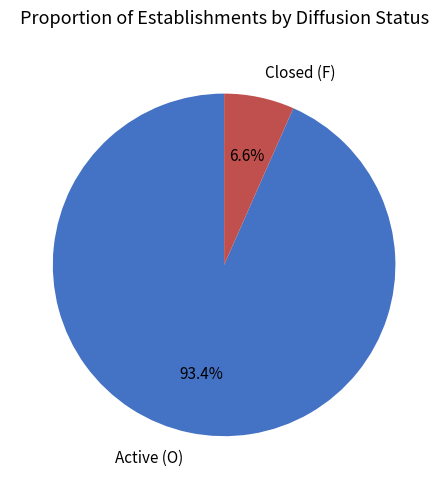

How many slices are in this pie chart?

2